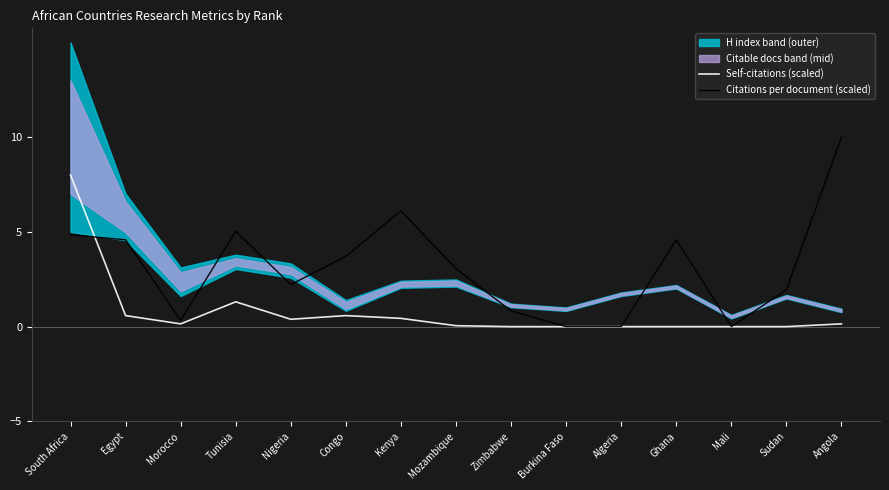

What is the difference between the maximum and minimum values in the Citations per document (scaled) series?

10.0